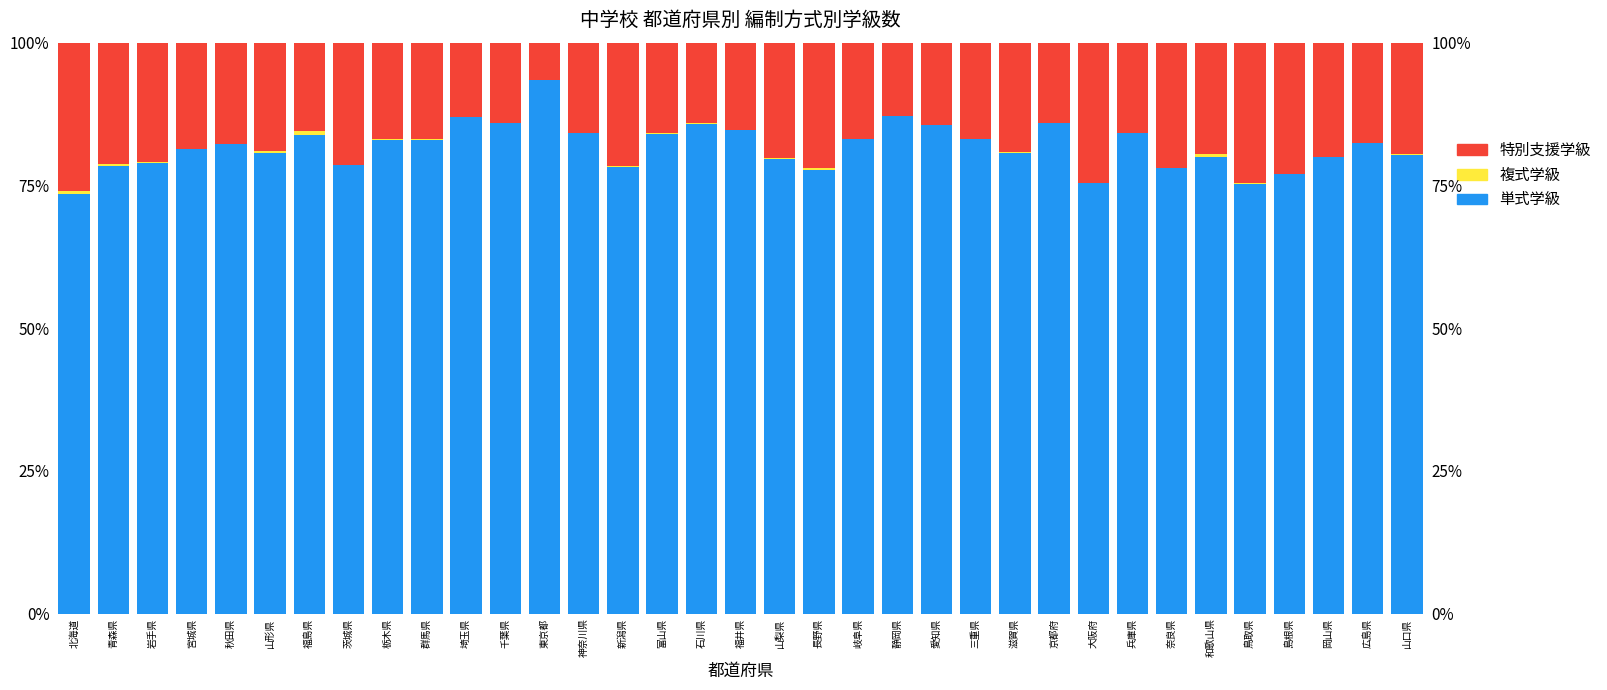

How many bars are there in each group?

3